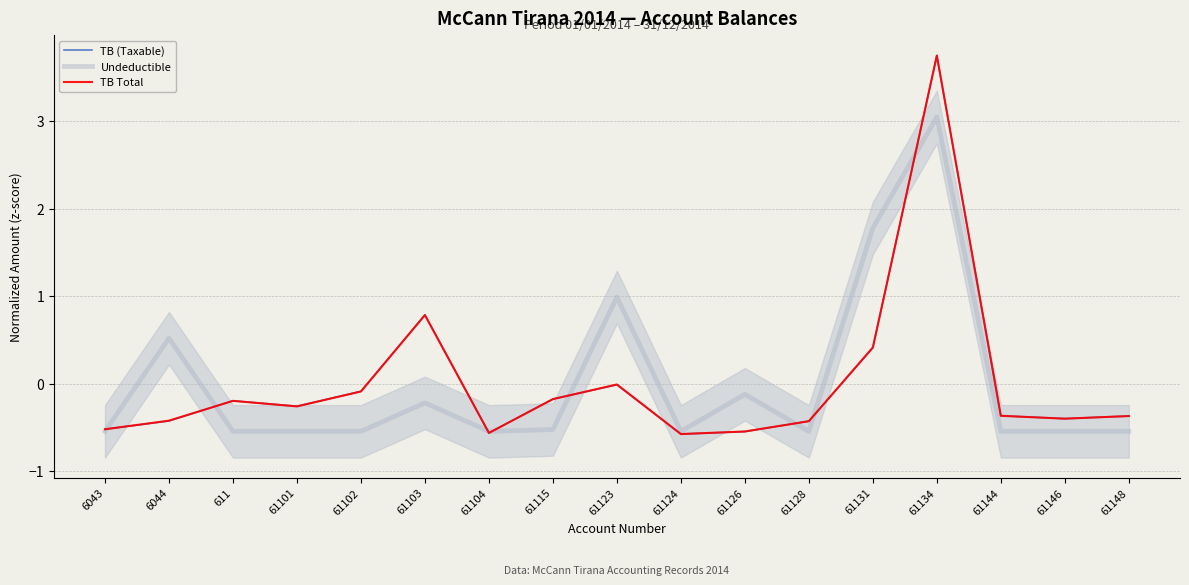

Reading left to right, what are all the values shown in this chart?

TB (Taxable): -0.5	-0.4	-0.2	-0.3	-0.1	0.8	-0.6	-0.2	-0.0	-0.6	-0.5	-0.4	0.4	3.7	-0.4	-0.4	-0.4
Undeductible: -0.5	0.5	-0.5	-0.5	-0.5	-0.2	-0.5	-0.5	1.0	-0.5	-0.1	-0.5	1.8	3.0	-0.5	-0.5	-0.5
TB Total: -0.5	-0.4	-0.2	-0.3	-0.1	0.8	-0.6	-0.2	-0.0	-0.6	-0.5	-0.4	0.4	3.7	-0.4	-0.4	-0.4